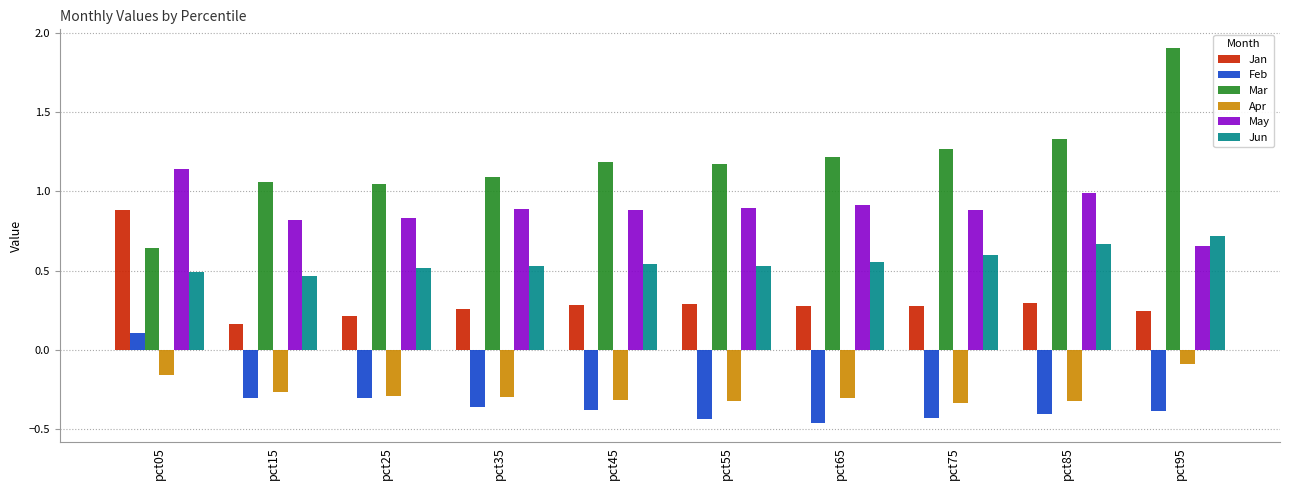

At pct65, list the series in order from smallest to largest.

Feb, Apr, Jan, Jun, May, Mar